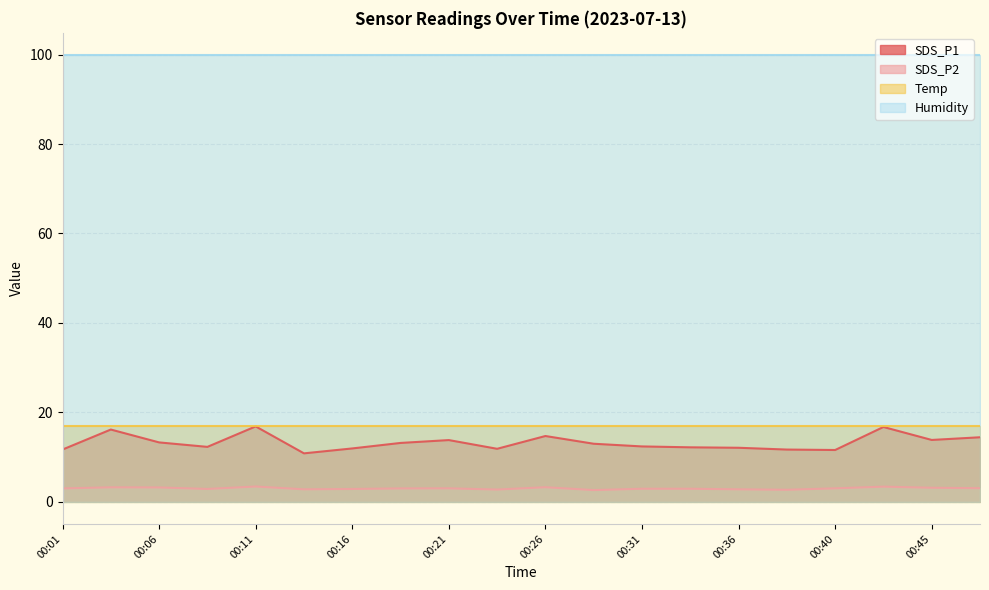

Where is the first local maximum for SDS_P2?

00:04